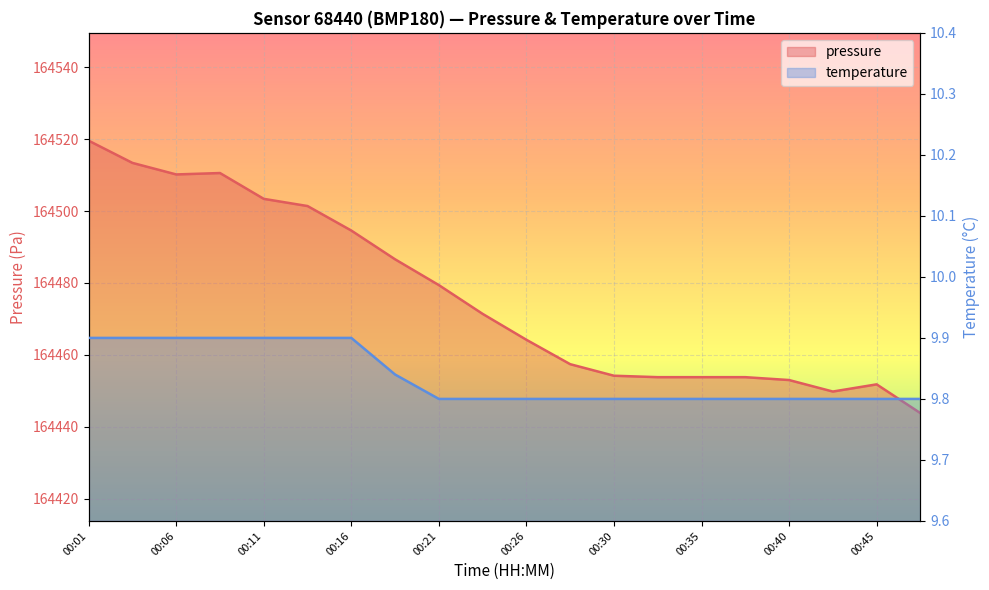

The temperature series shows 9.9 at 00:11. True or false?

True